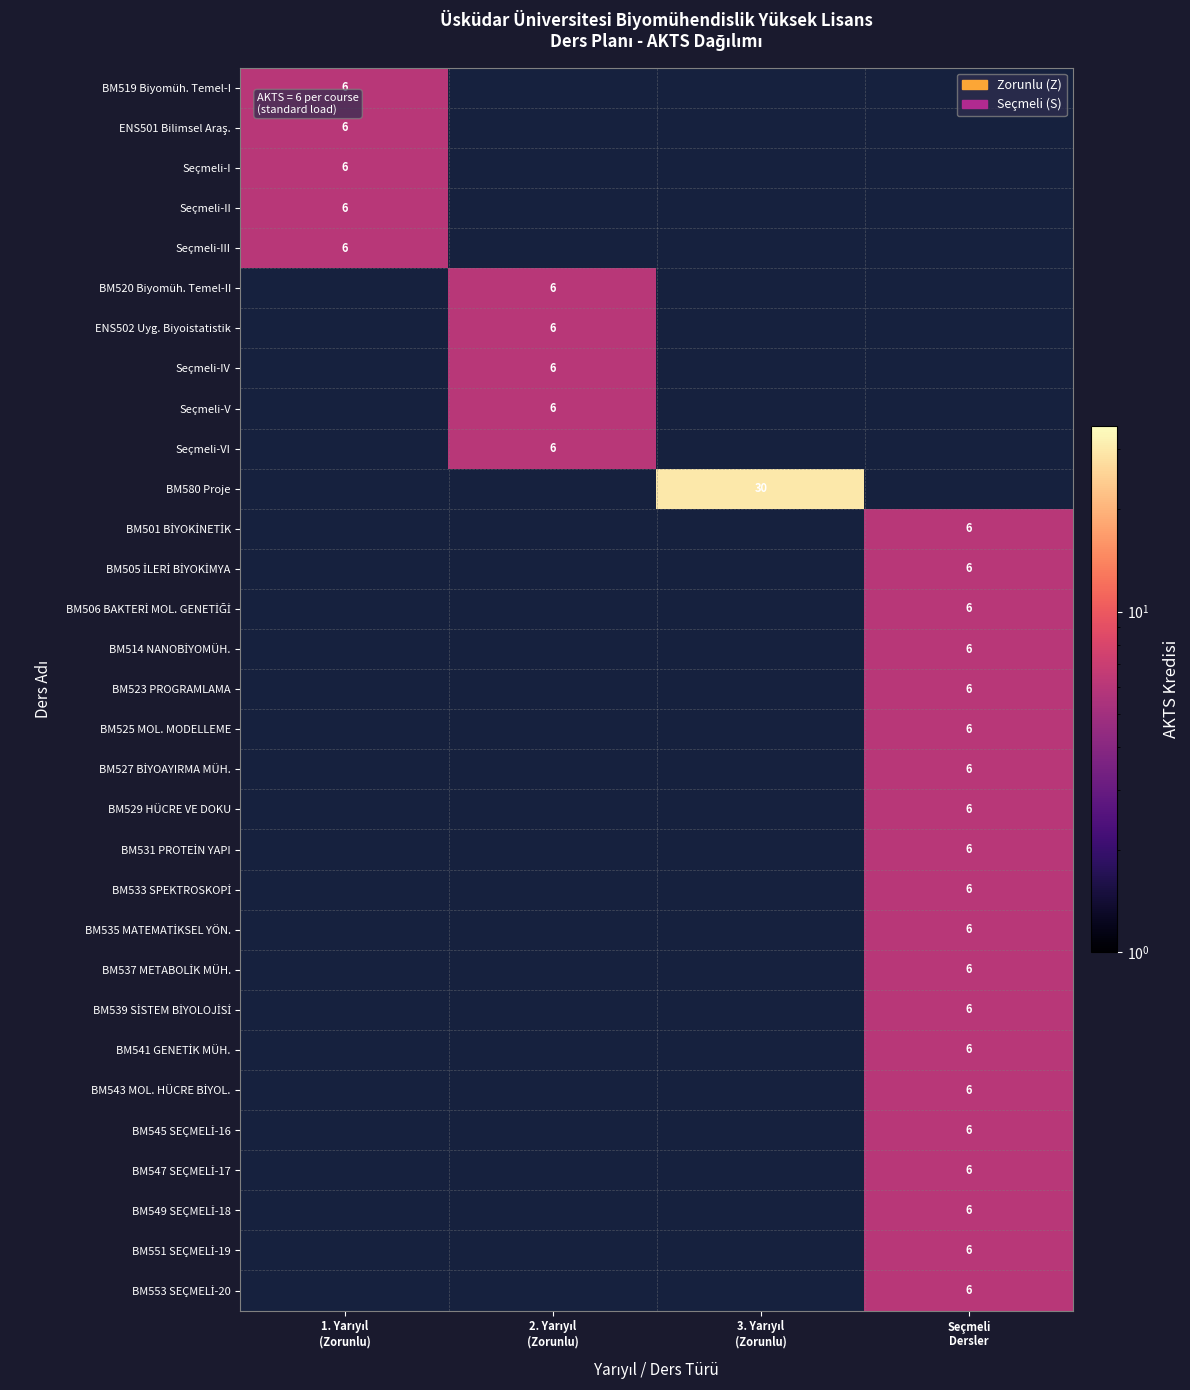

At how many categories does at least one series exceed 5?

4